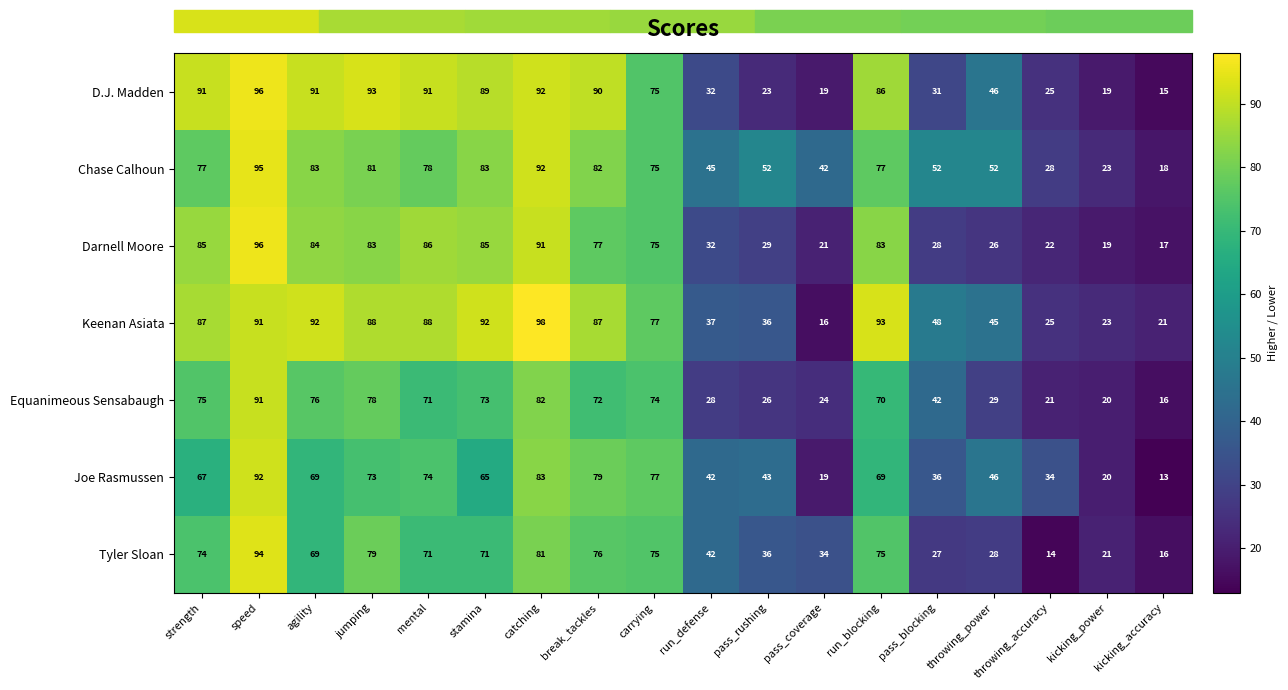

Which label corresponds to the largest value in the chart?

catching